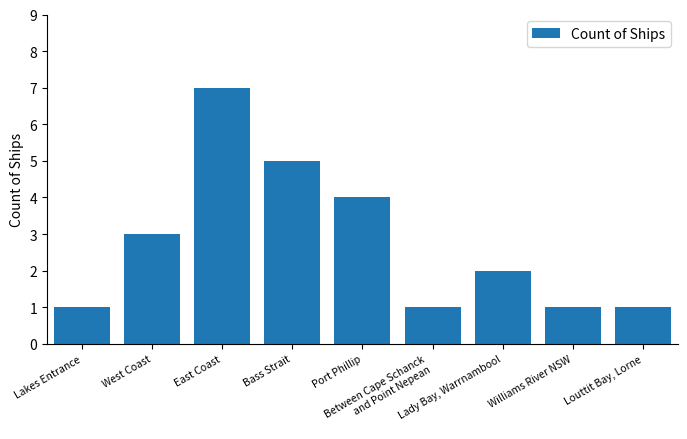

At which category does the chart reach its peak across all series?

East Coast